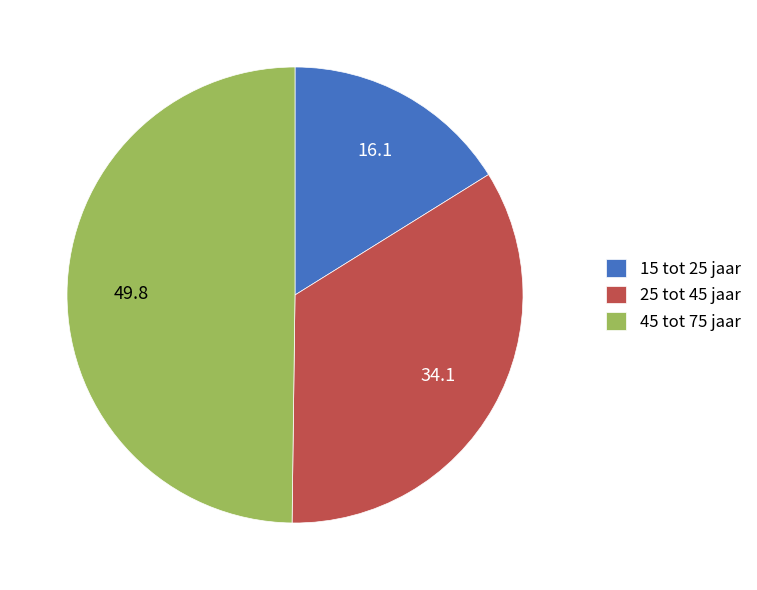

Approximately how many times larger is the value at 45 tot 75 jaar compared to 15 tot 25 jaar?

3.1